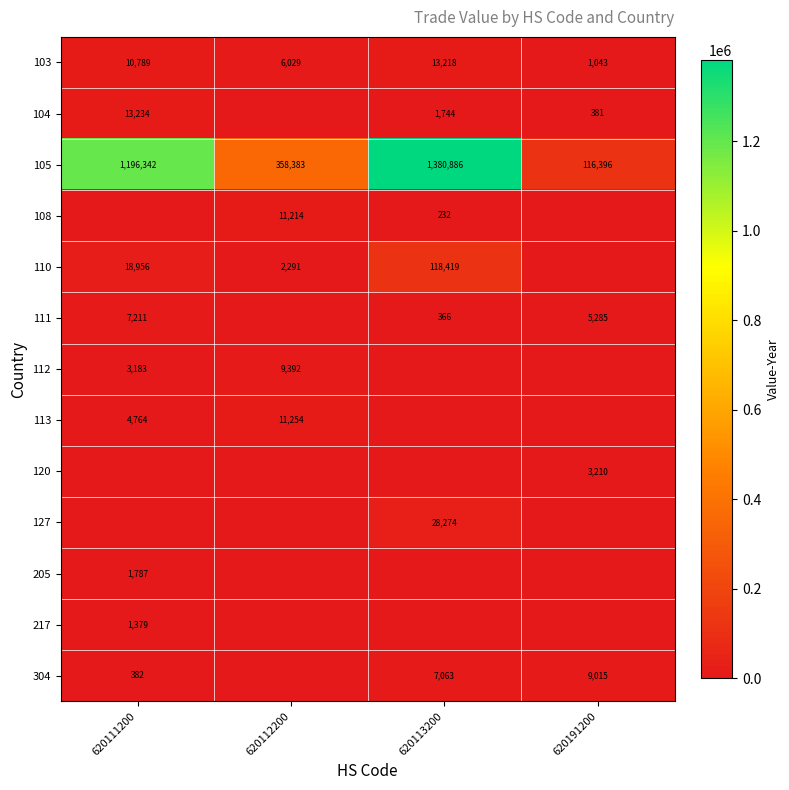

True or false: 127 has a value of 28274 at 620113200.

True